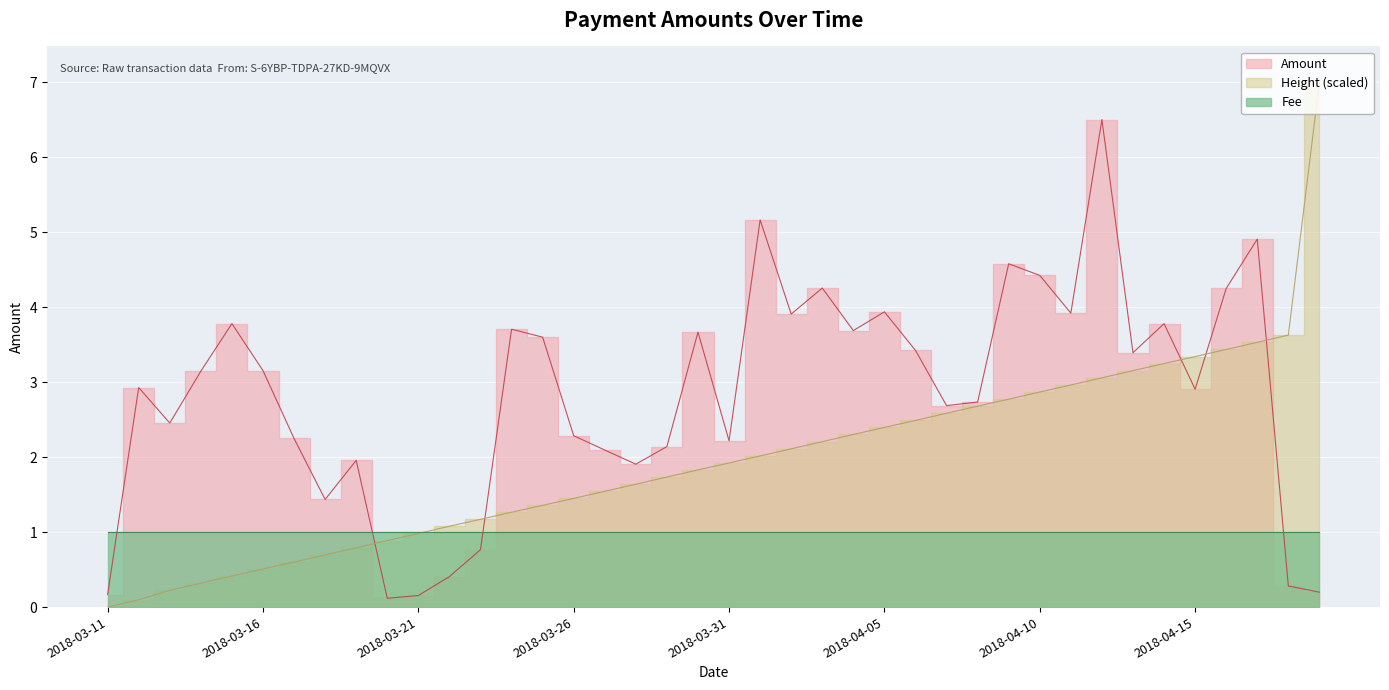

How many intersections are there between Amount and Height_scaled?

5